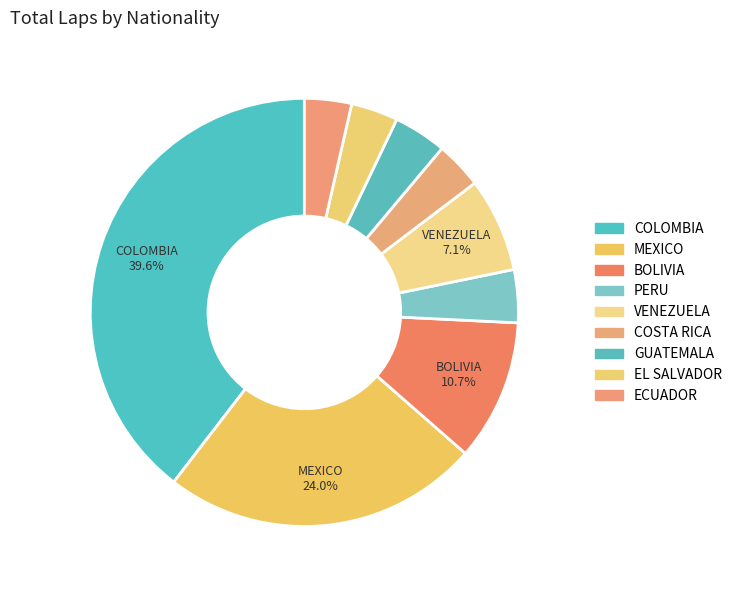

To the nearest percent, what is the difference between the BOLIVIA and PERU slice percentages?

7%